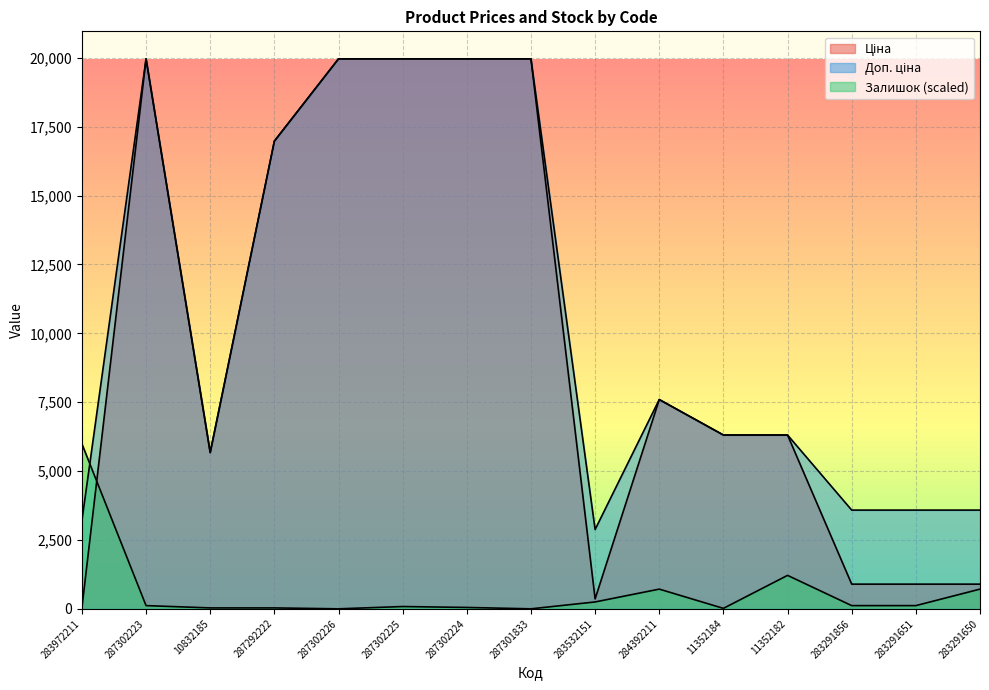

True or false: Залишок and Ціна intersect in this chart.

True